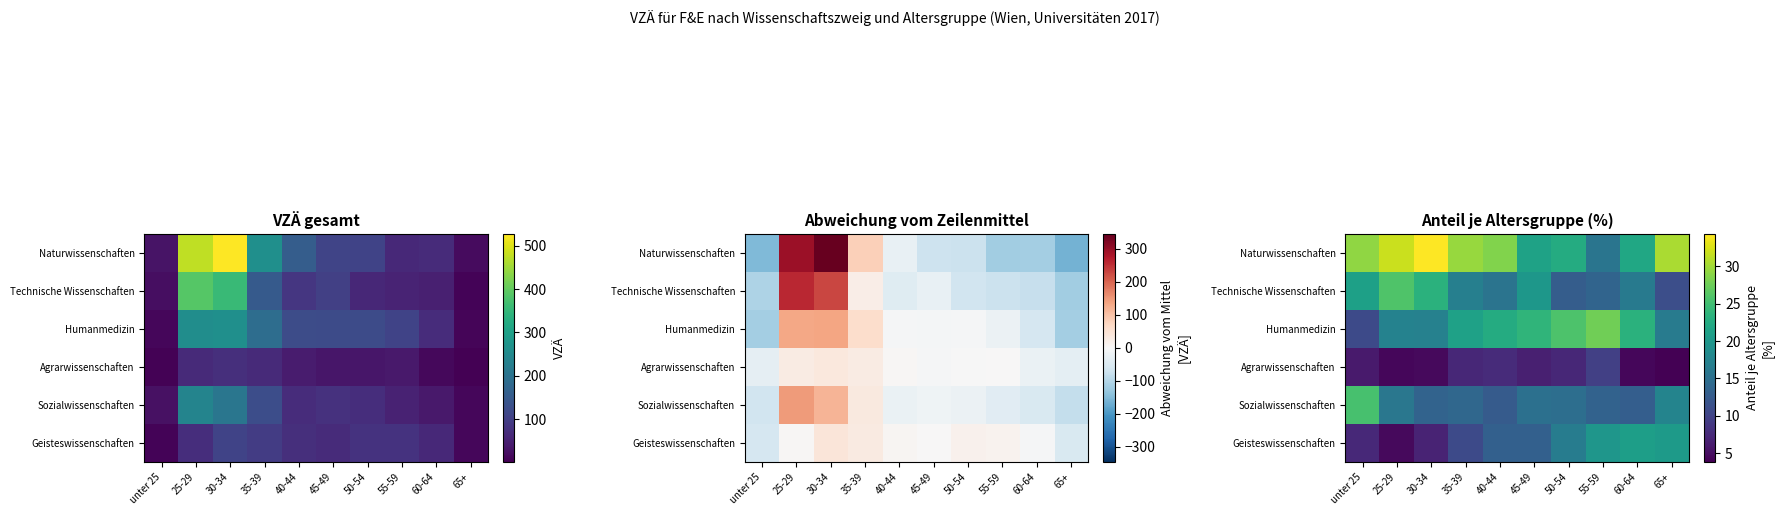

Is the value of Naturwissenschaften at 65+ greater than the value of Agrarwissenschaften at unter 25?

Yes